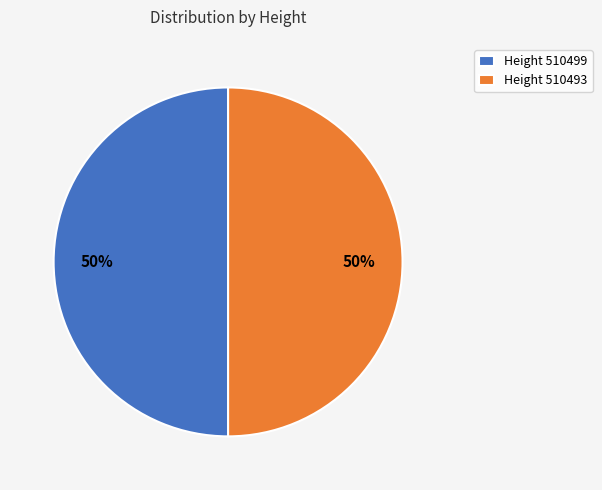

Do Height 510493 and Height 510499 together represent more than half of the pie?

Yes